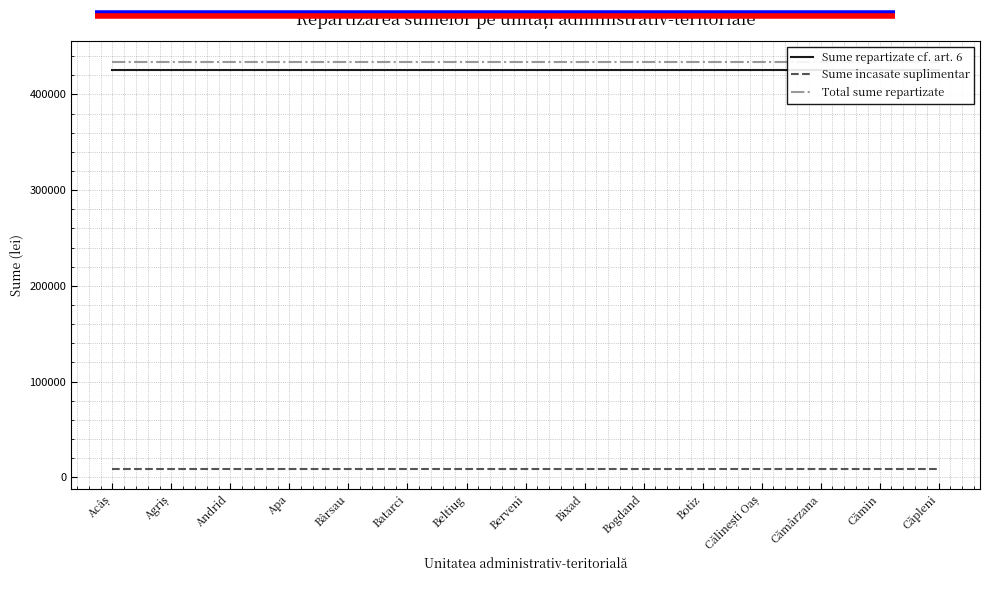

At which category is the sum across all series the highest?

Acâș